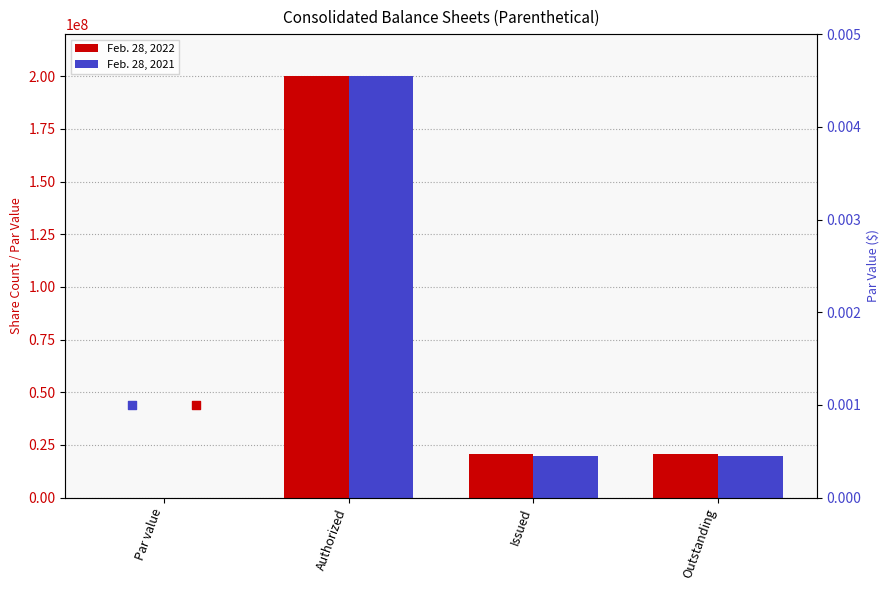

Which series contains the lowest Y value?

Feb. 28, 2022